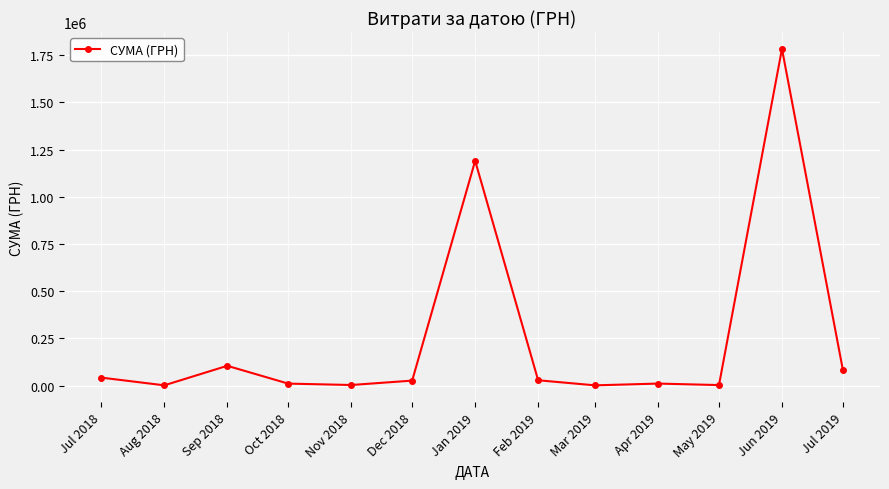

What is the change in value from Jul 2018 to Aug 2018?

-40822.3